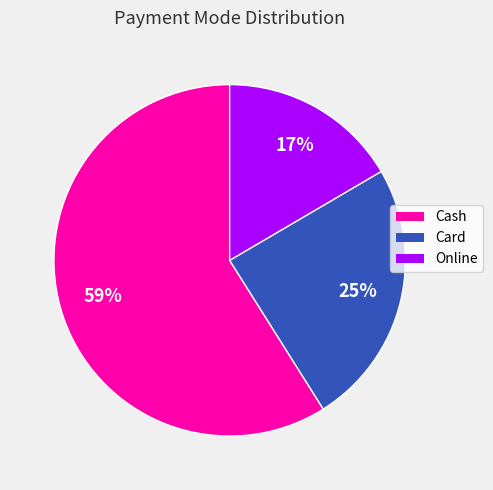

Is the sum of Card and Online greater than half?

No